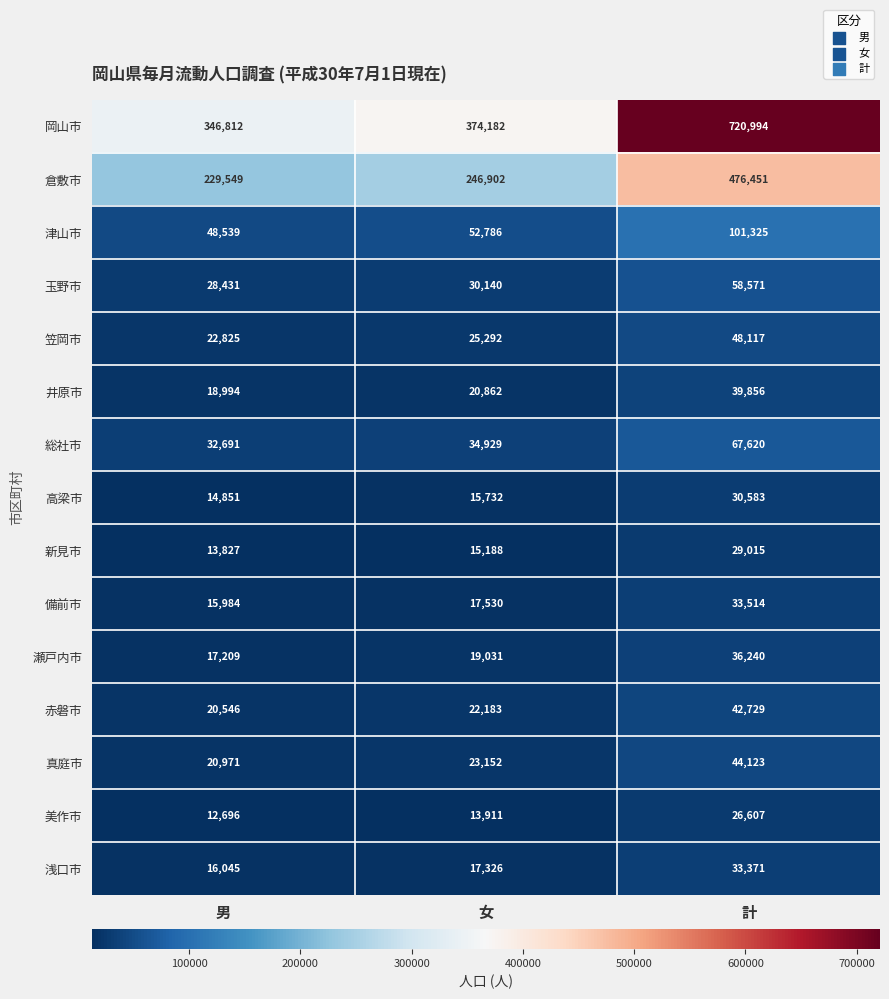

The value of 玉野市 at 女 is 30140. True or false?

True